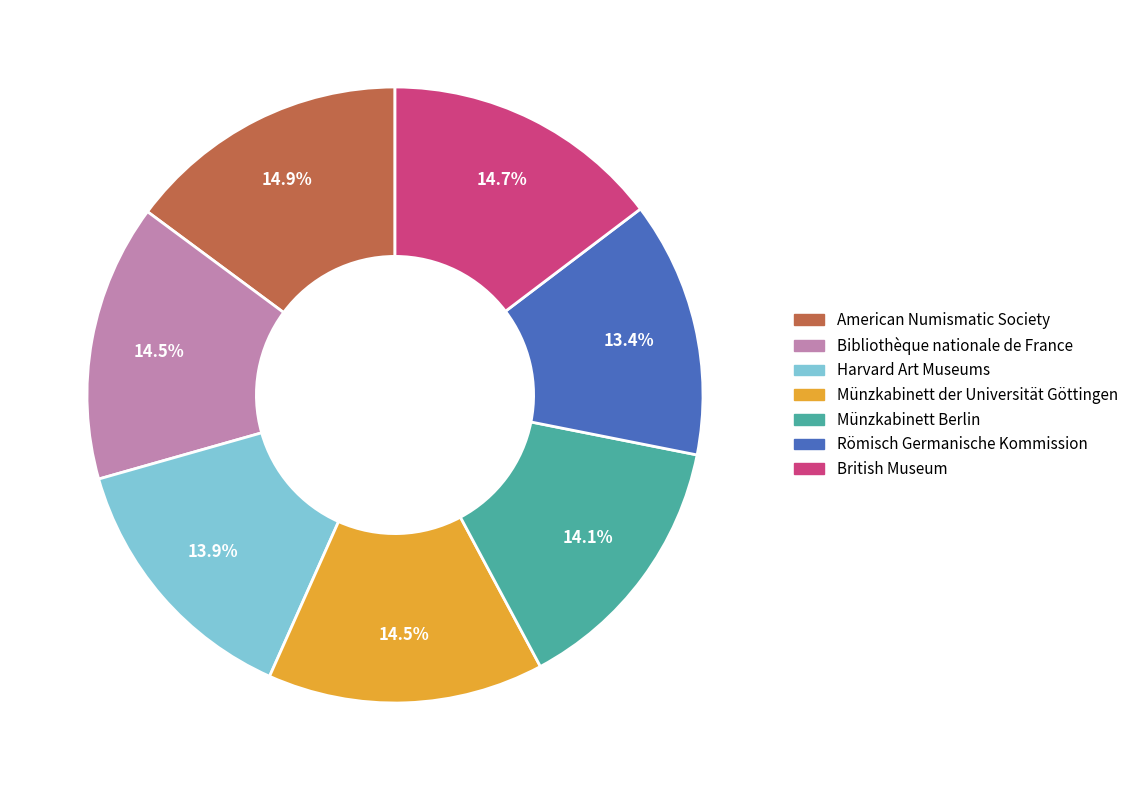

To the nearest percent, what is the average slice percentage?

14%